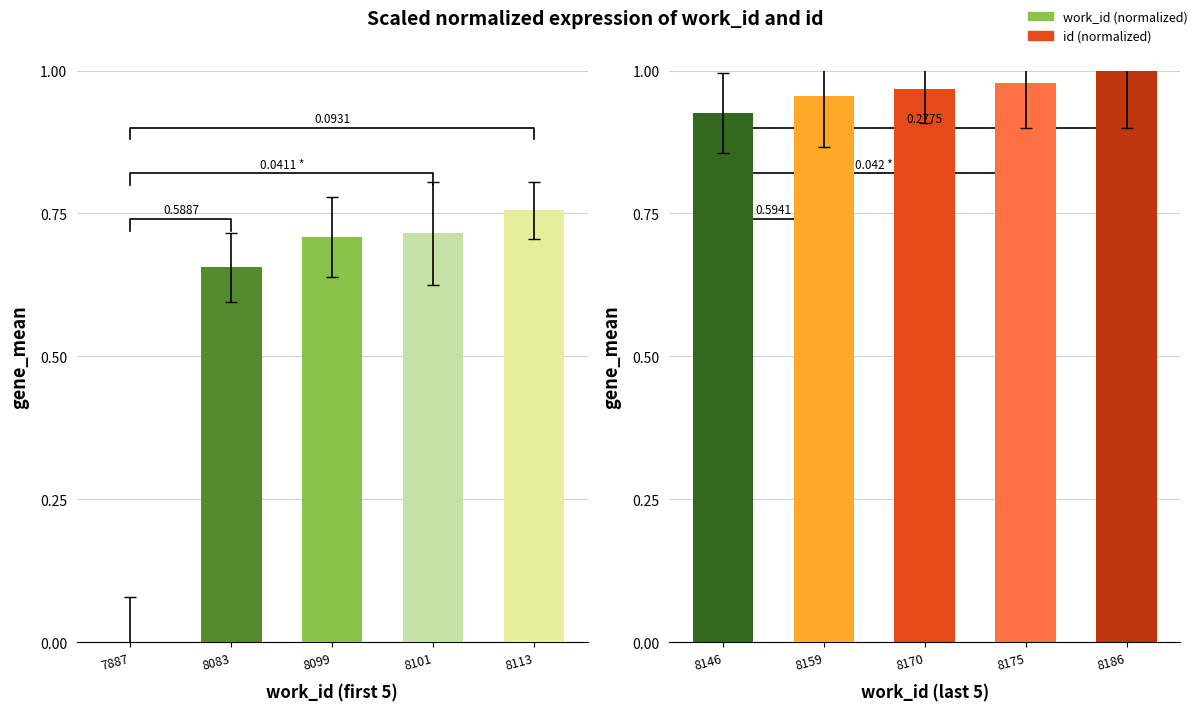

Which has a higher value, 8083 or 7887?

8083